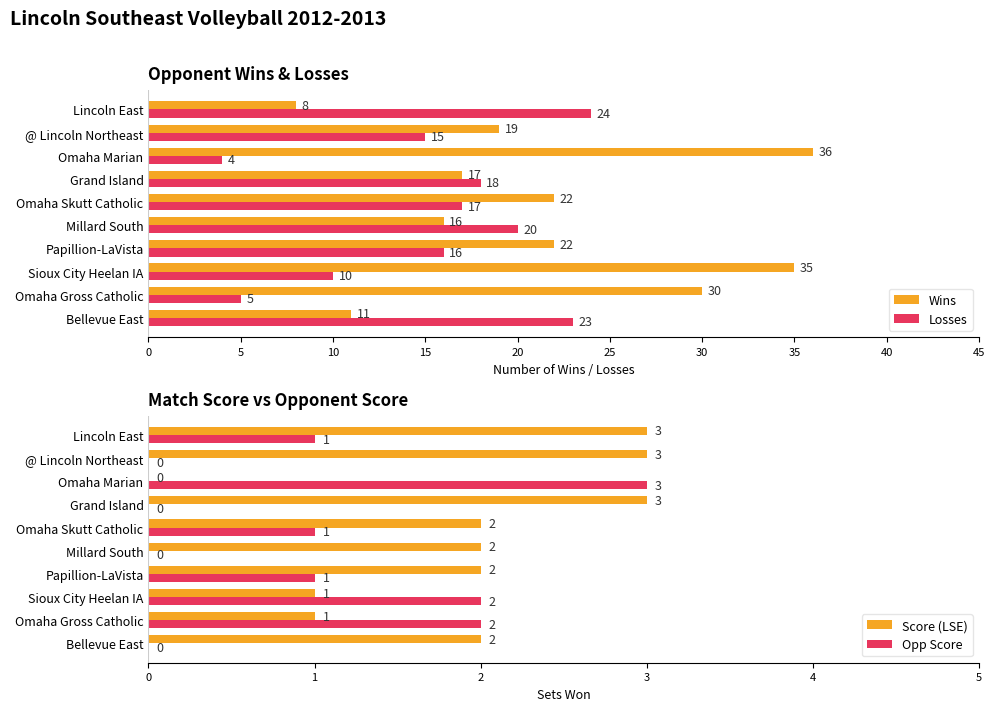

True or false: Wins has a value of 22 at Papillion-LaVista.

True